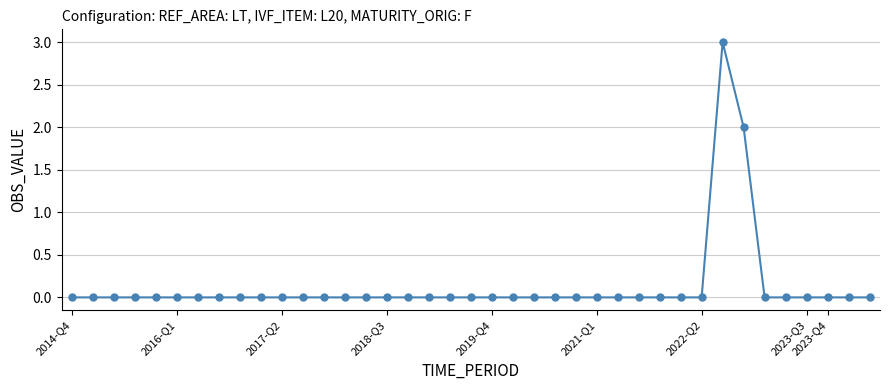

How many values are between 0 and 1?

37